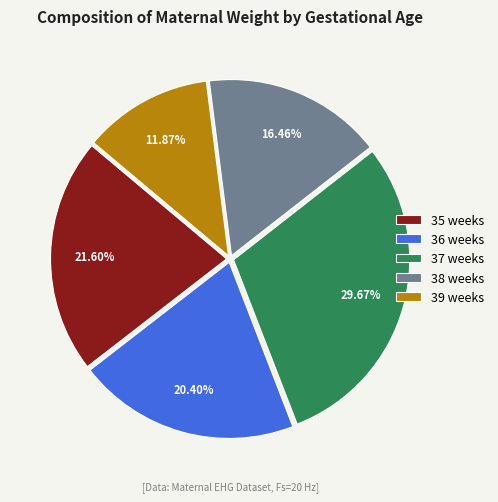

Do 36 weeks and 35 weeks together represent more than half of the pie?

No